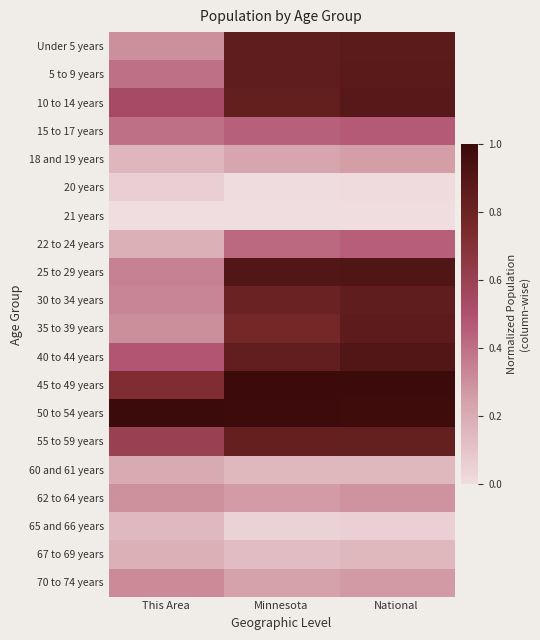

At which category is the sum across all series the highest?

National